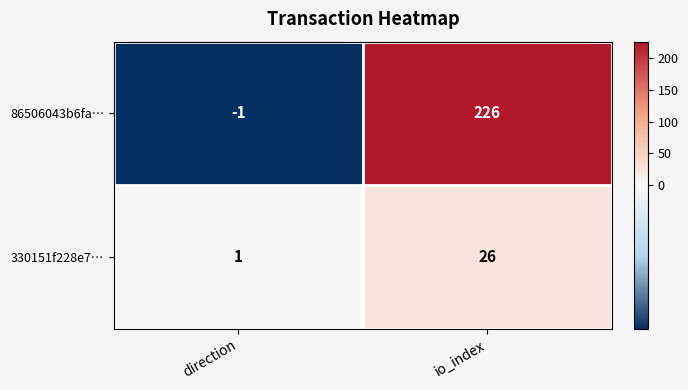

Which category has the lowest value in the 330151f228e7… series?

direction